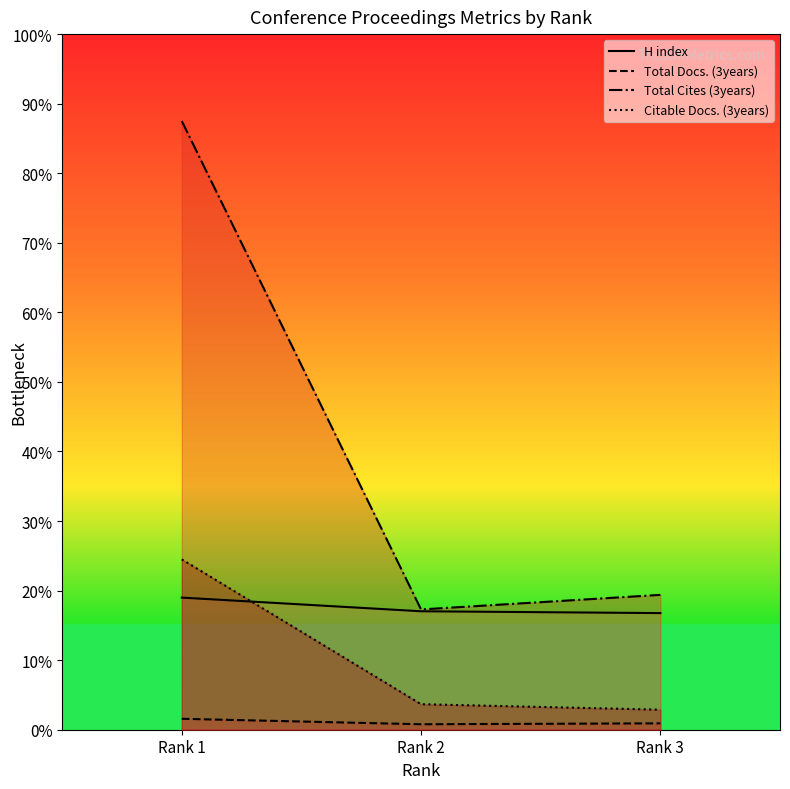

List the series in order of their overall mean, highest first.

Total Cites (3years), H index, Citable Docs. (3years), Total Docs. (3years)